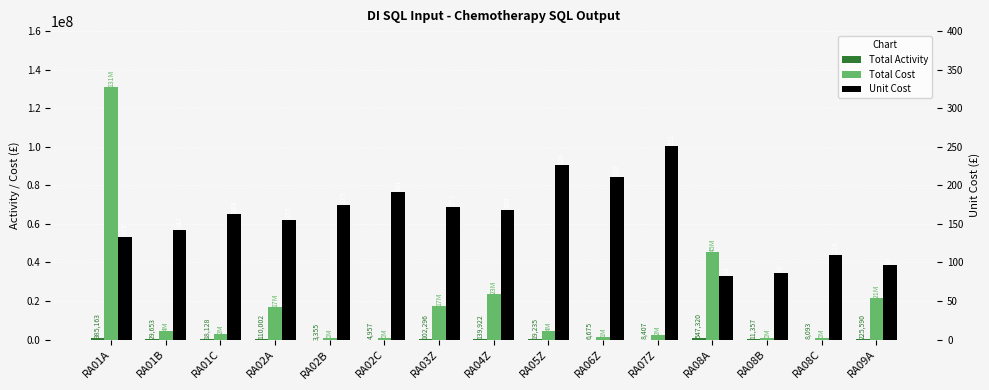

How many bars are there in total?

45